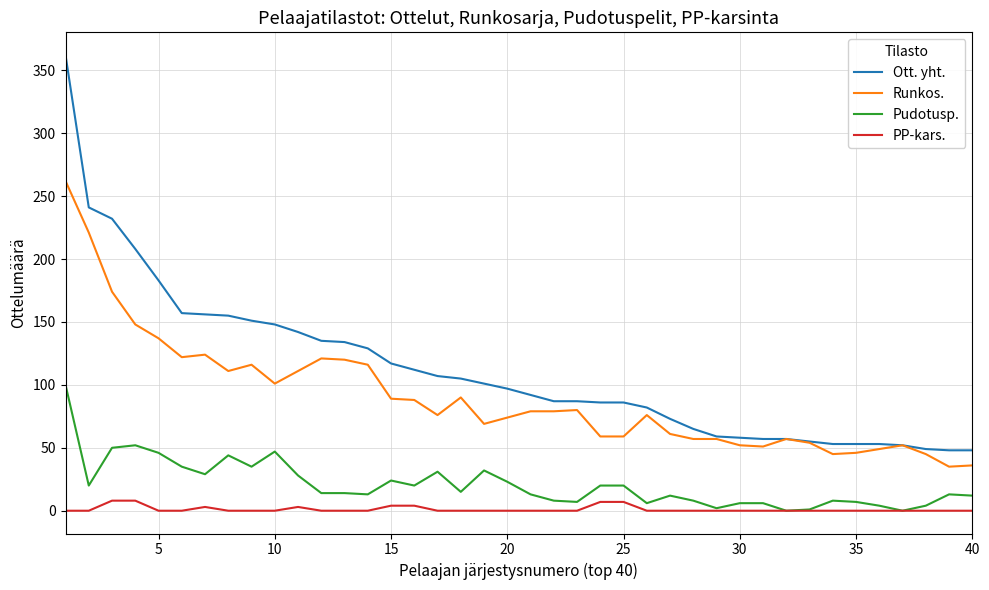

Which series has the largest range (max minus min)?

Ott. yht.